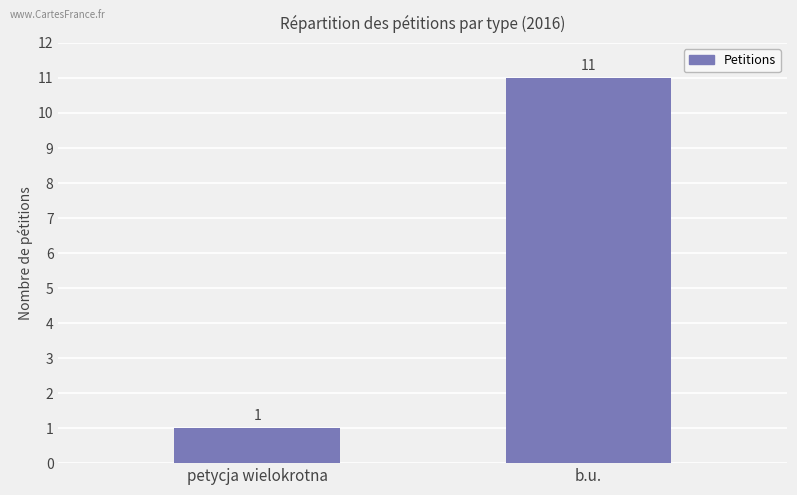

At which category does the chart reach its minimum across all series?

petycja wielokrotna